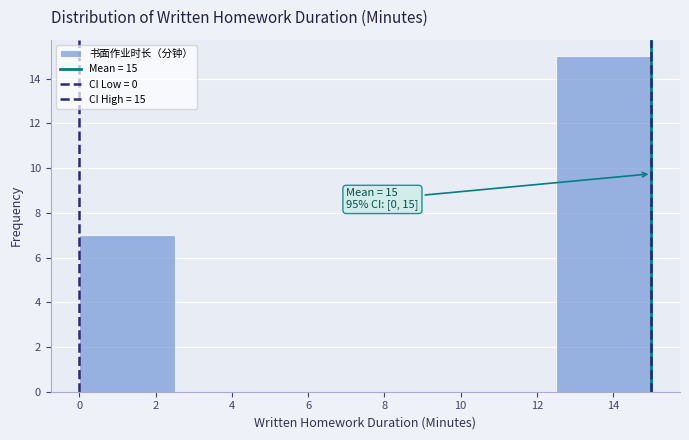

Which range on the x-axis has the tallest bar?

12.5 to 15.0